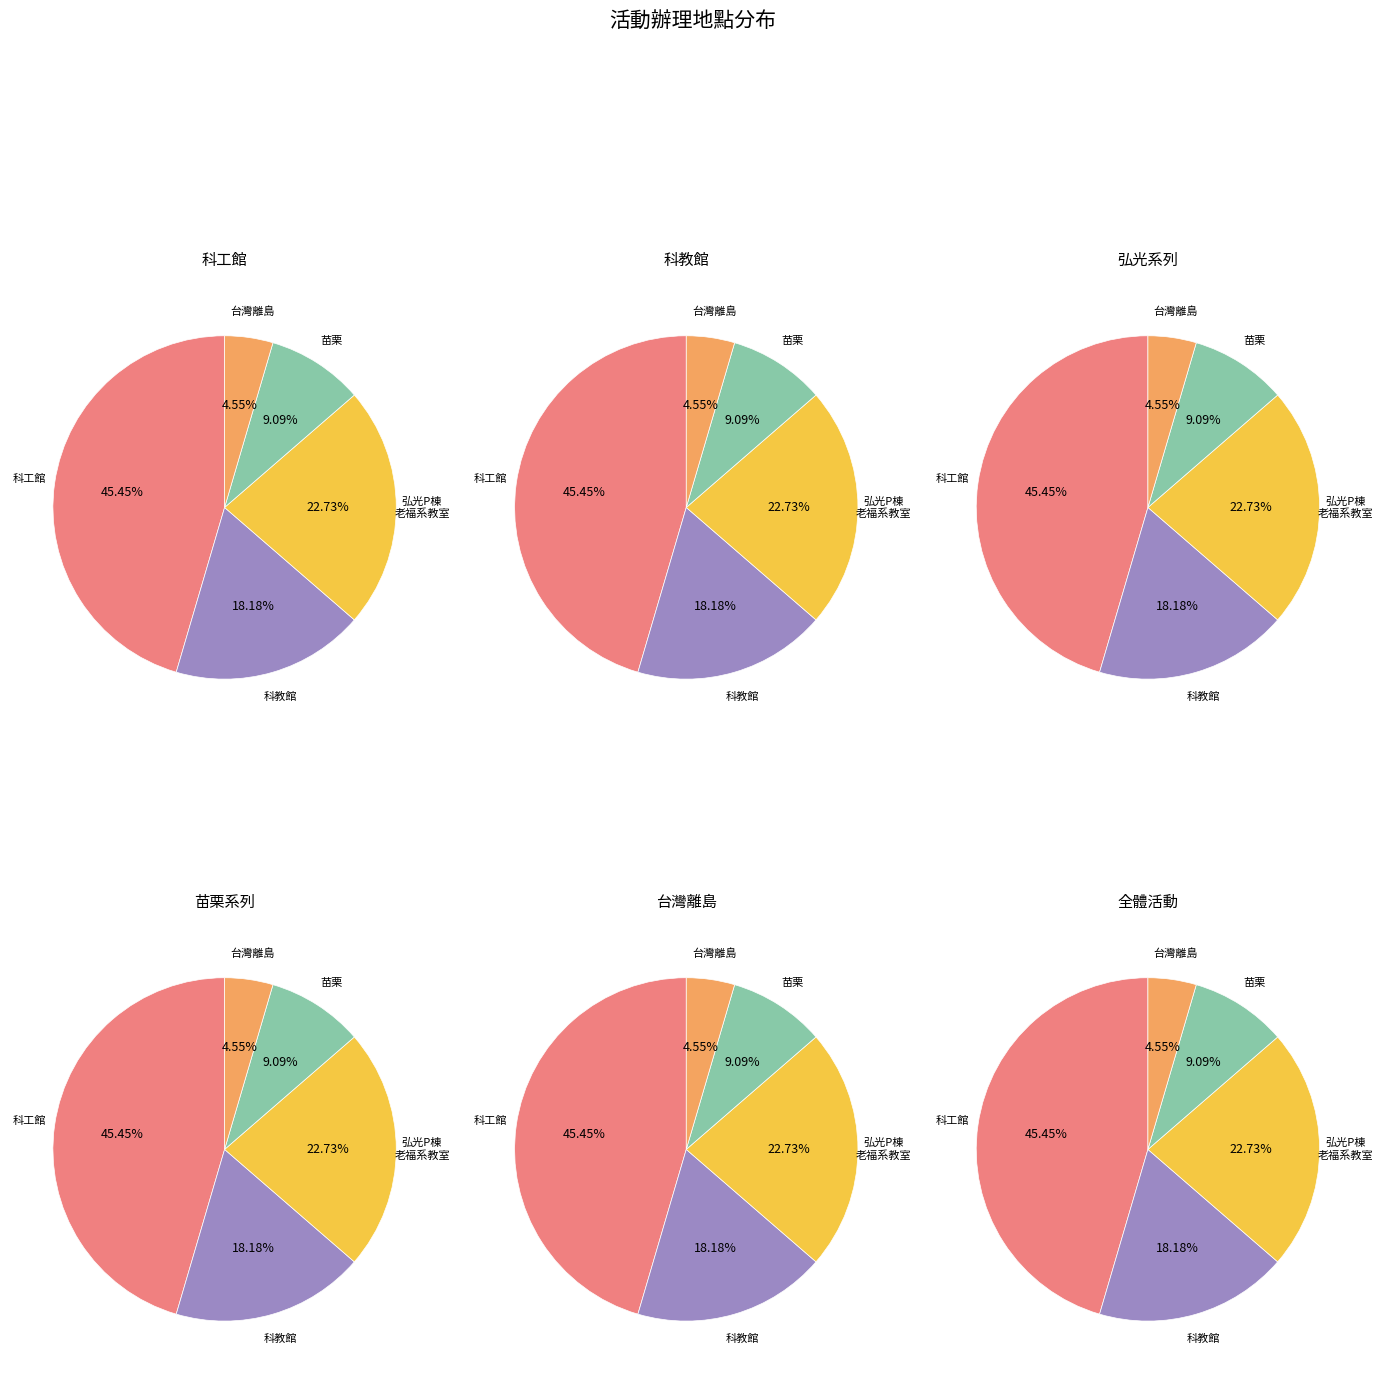

Count the number of slices in the pie.

5